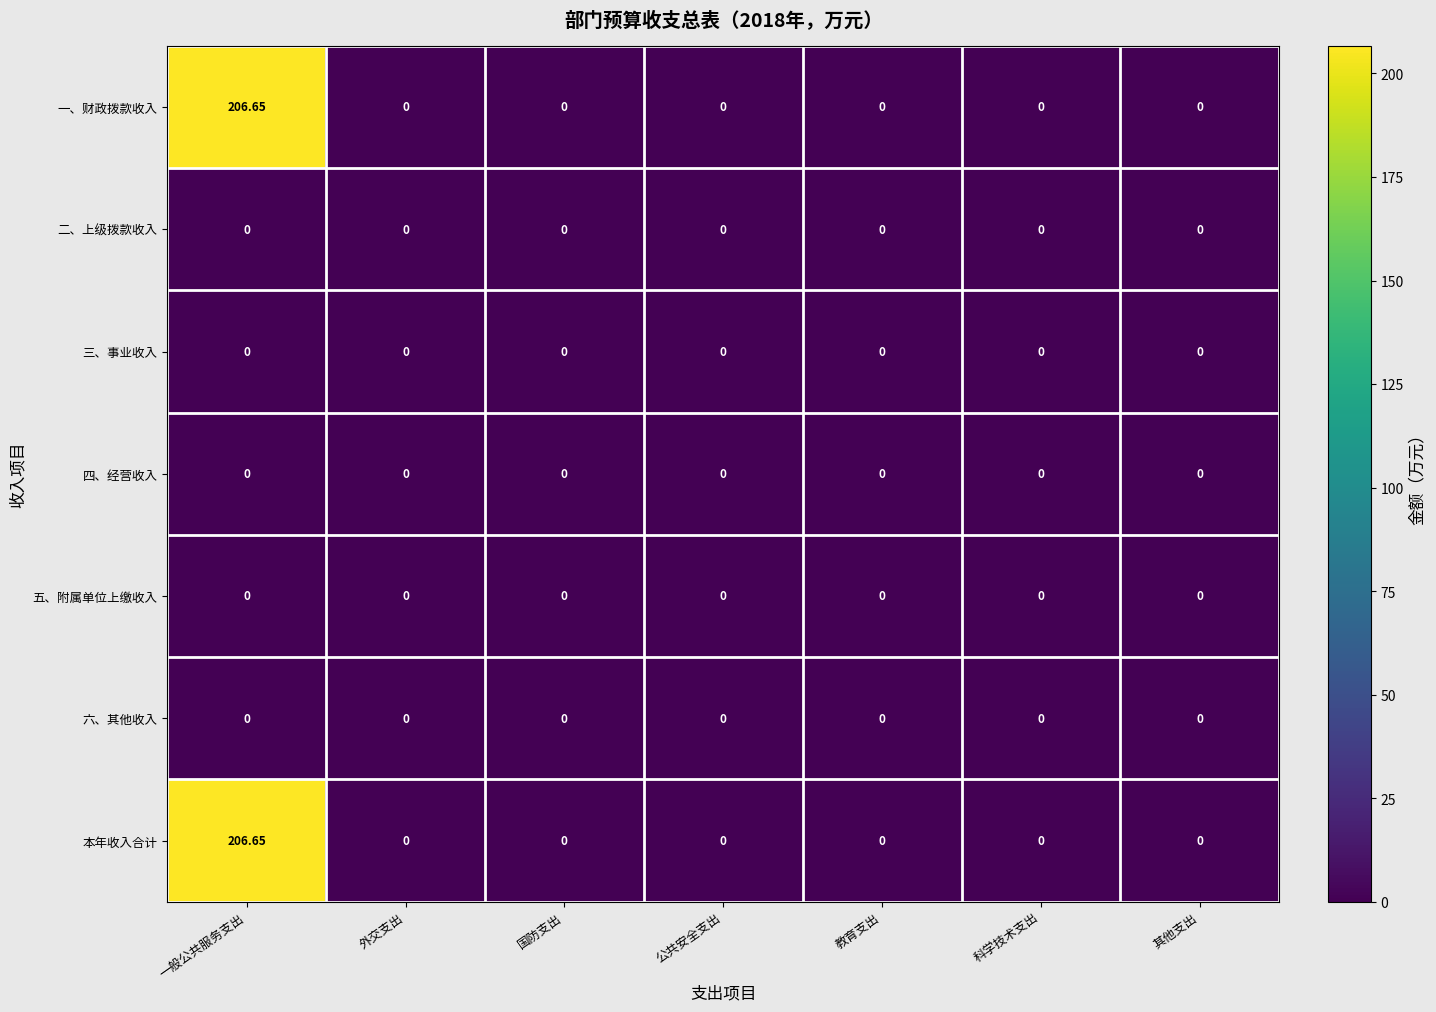

At which category does the chart reach its peak across all series?

一般公共服务支出